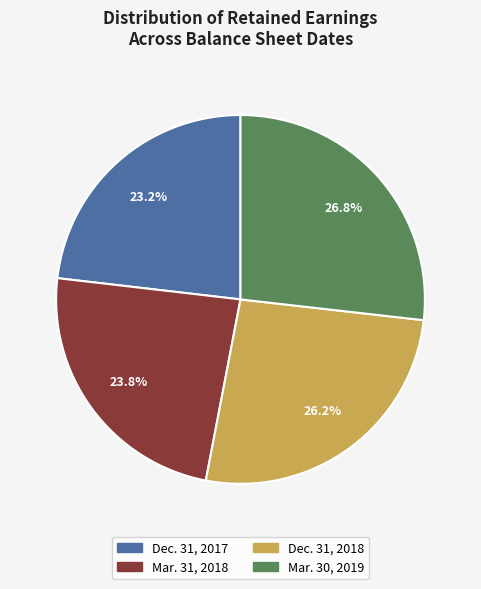

How many segments does this pie chart have?

4